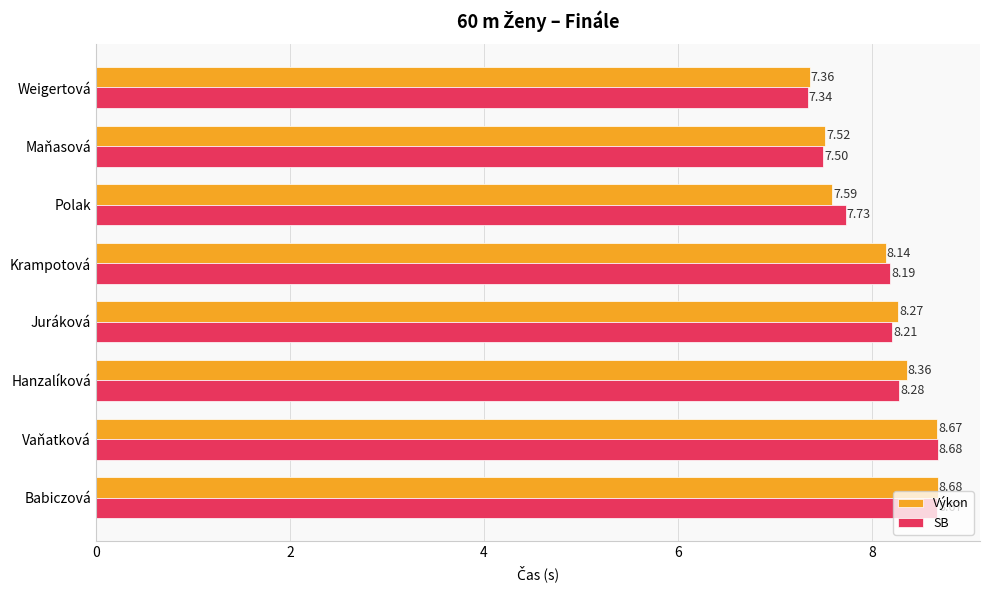

Which series has the widest spread of values?

SB